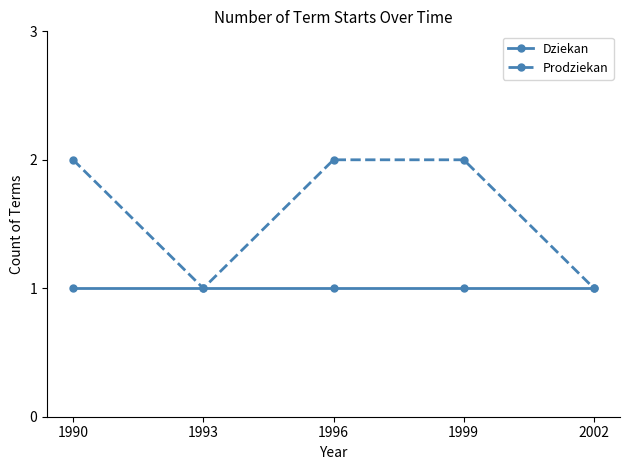

Reading left to right, list all the values displayed in this chart.

Dziekan: 1	1	1	1	1
Prodziekan: 2	1	2	2	1